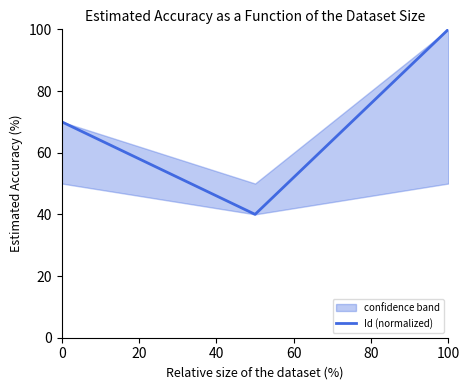

What is the sum of the values at 20 and 0?

110